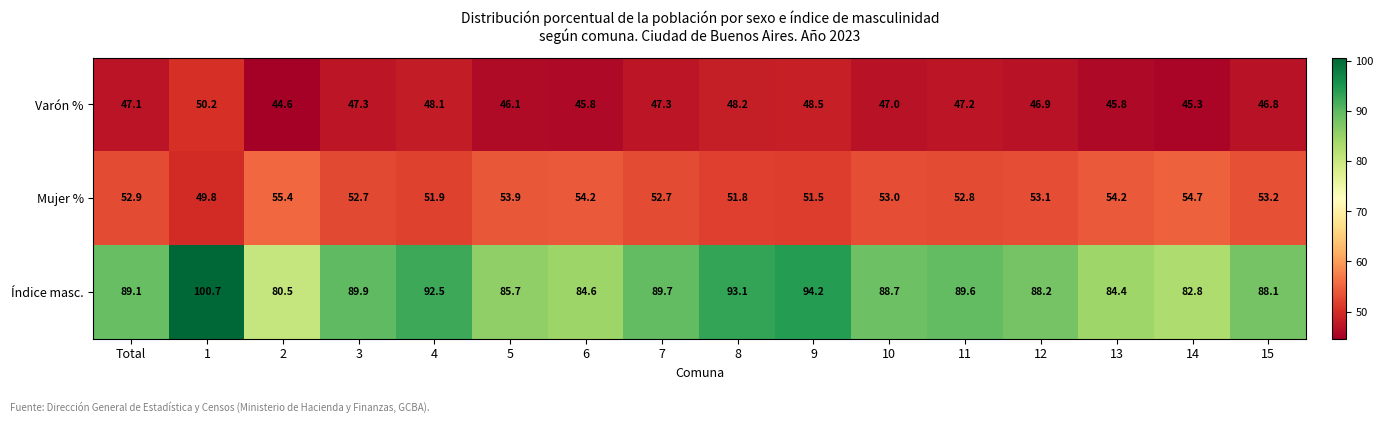

What is the difference between the Varón % values at 12 and 3?

0.4